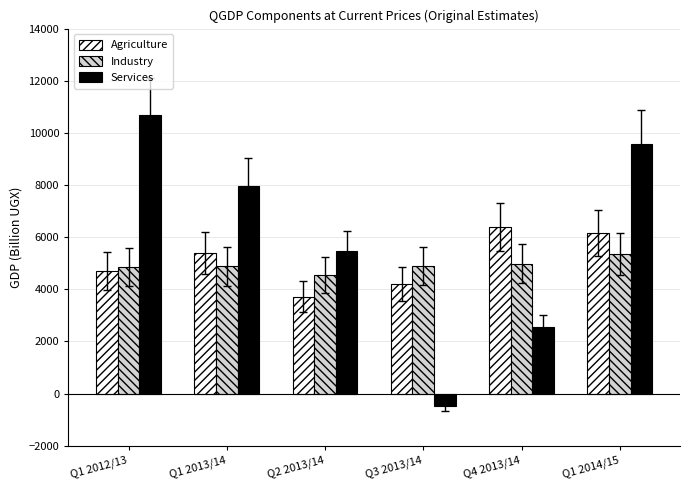

What is the label of the 4th bar from the right?

Q2 2013/14